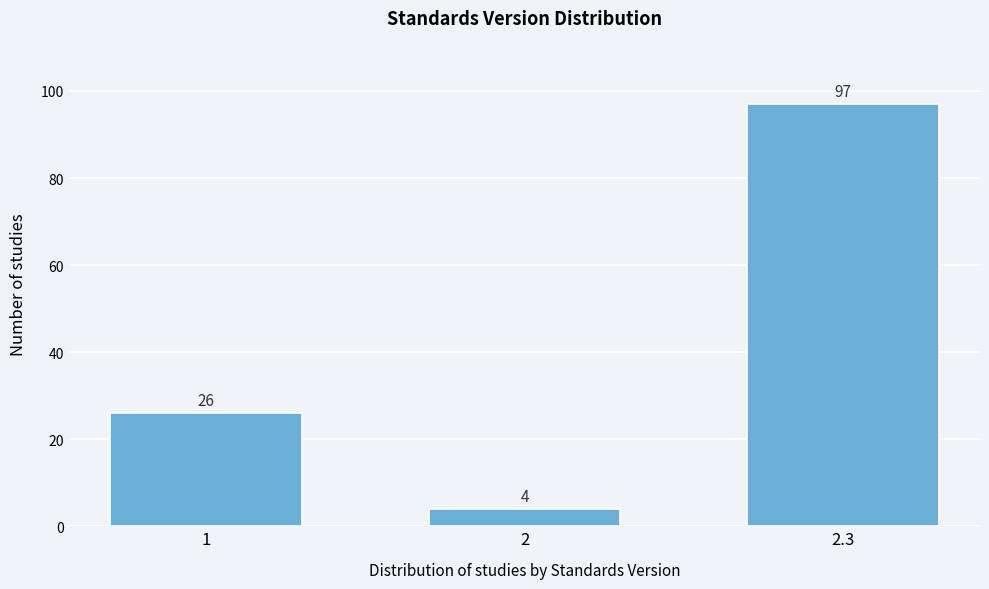

Reading right to left, what are all the values shown in this chart?

2.3=97	2=4	1=26